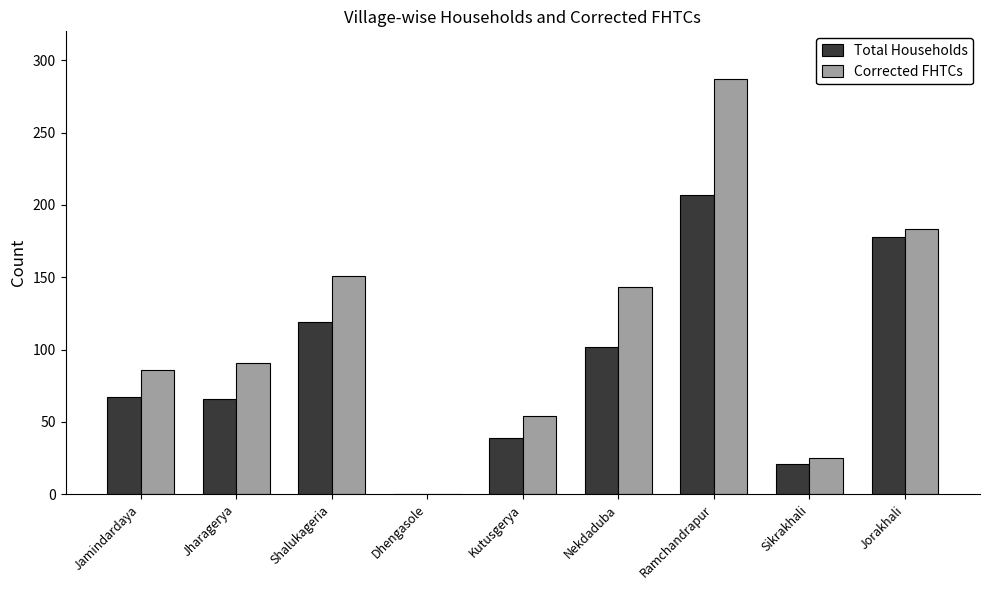

What are all the series names shown in the legend?

Total Households, Corrected FHTCs